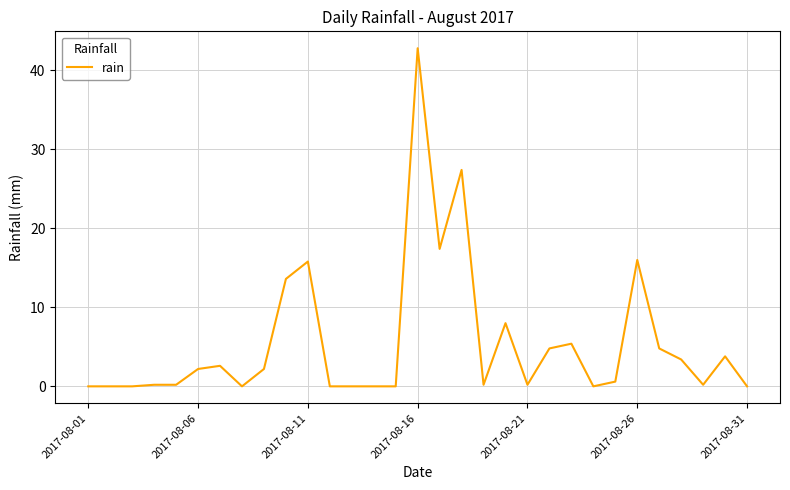

Does the chart display data point markers on the line(s)?

No